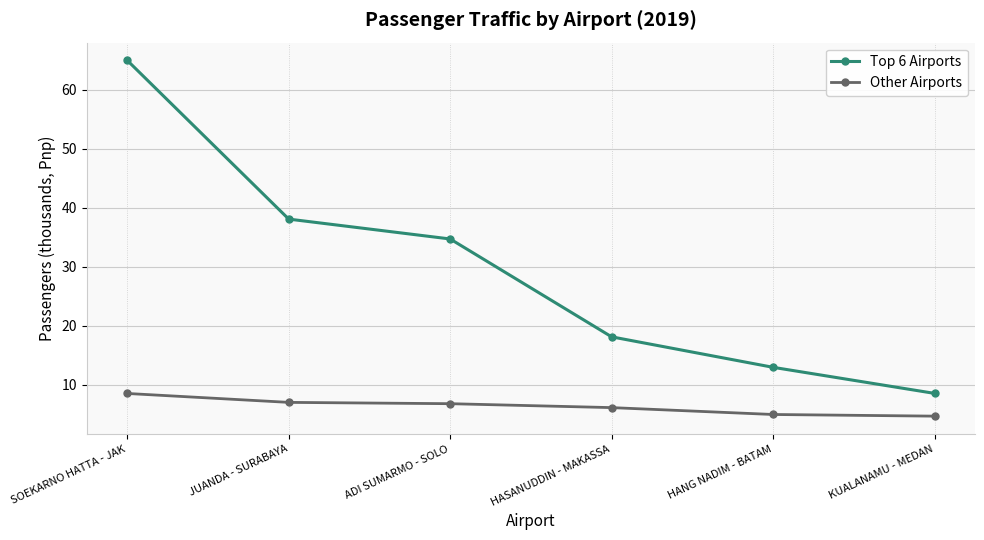

What is the difference between the Other Airports values at HASANUDDIN - MAKASSA and KUALANAMU - MEDAN?

1.4